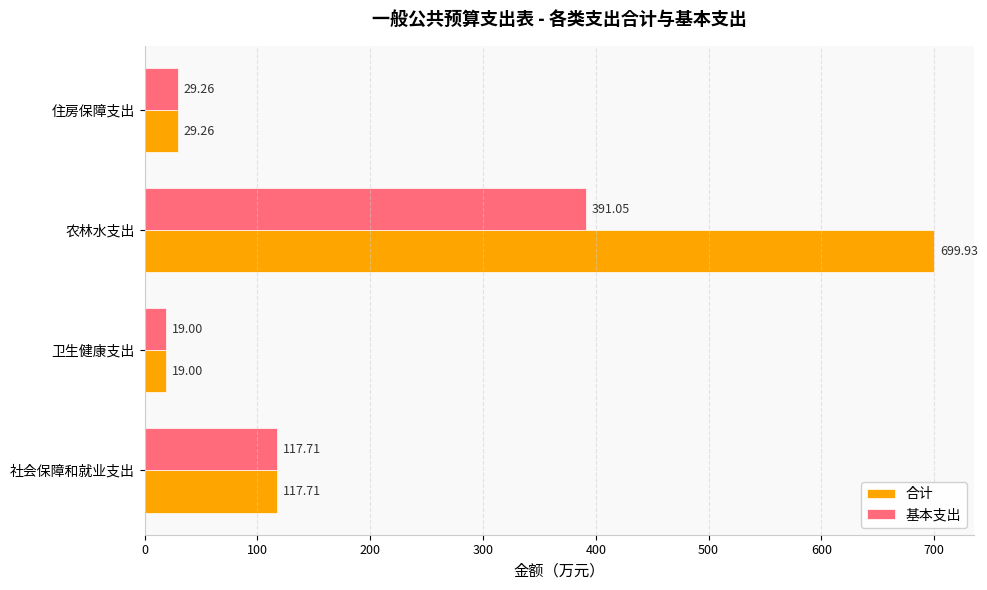

List the series in order of their peak value, highest first.

合计, 基本支出